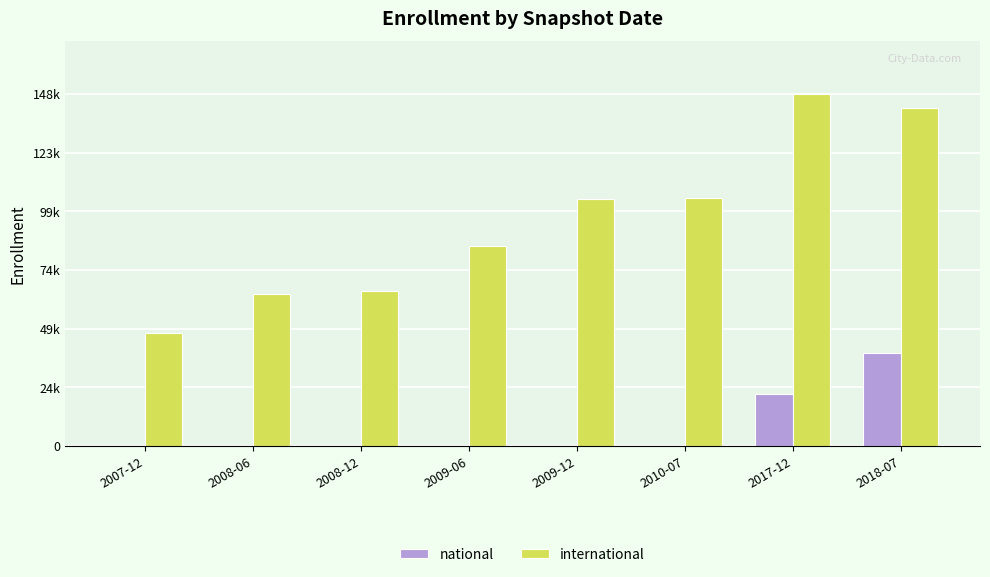

What are all the series names shown in the legend?

national, international